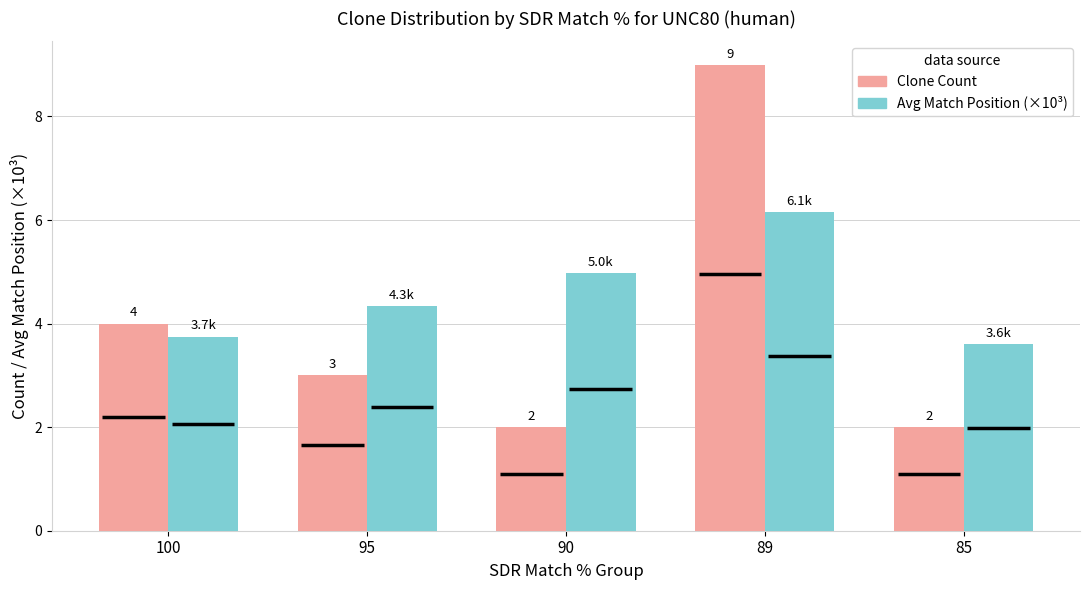

Rank the series at 95 from highest to lowest value.

Avg Match Position (×10³), Clone Count